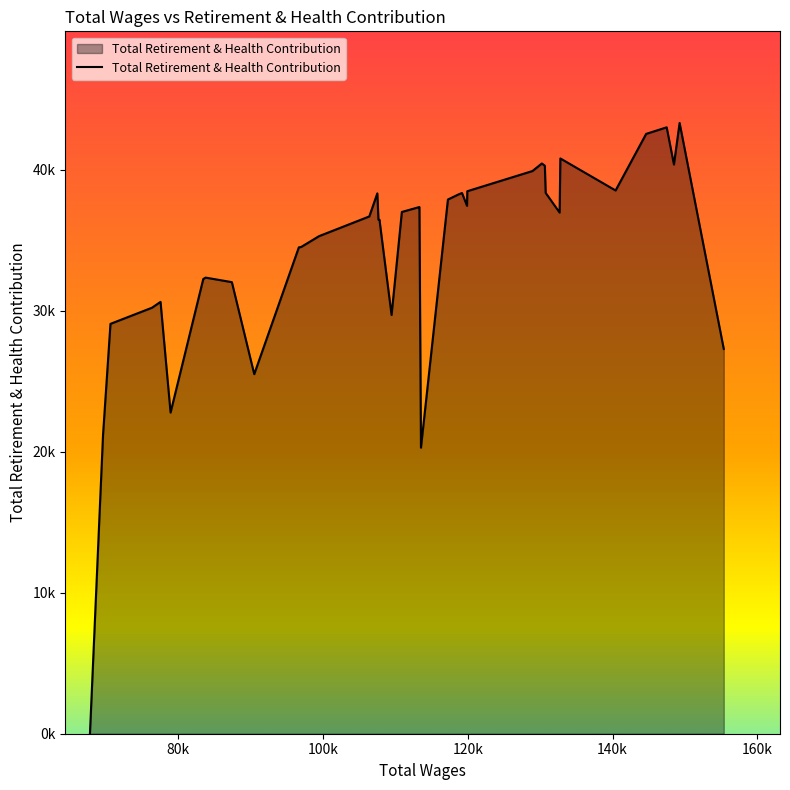

Is this an area chart (filled region under the line)?

Yes